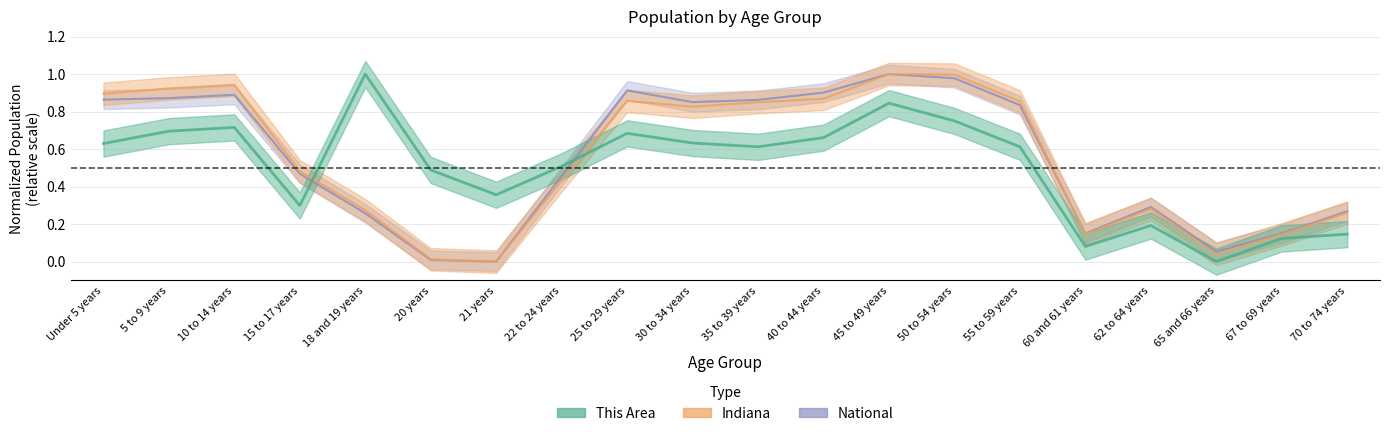

Reading right to left, transcribe all the data shown in this chart.

This Area: 70 to 74 years=0.1	67 to 69 years=0.1	65 and 66 years=0.0	62 to 64 years=0.2	60 and 61 years=0.1	55 to 59 years=0.6	50 to 54 years=0.8	45 to 49 years=0.8	40 to 44 years=0.7	35 to 39 years=0.6	30 to 34 years=0.6	25 to 29 years=0.7	22 to 24 years=0.5	21 years=0.4	20 years=0.5	18 and 19 years=1.0	15 to 17 years=0.3	10 to 14 years=0.7	5 to 9 years=0.7	Under 5 years=0.6
Indiana: 70 to 74 years=0.3	67 to 69 years=0.1	65 and 66 years=0.0	62 to 64 years=0.3	60 and 61 years=0.1	55 to 59 years=0.9	50 to 54 years=1.0	45 to 49 years=1.0	40 to 44 years=0.9	35 to 39 years=0.9	30 to 34 years=0.8	25 to 29 years=0.9	22 to 24 years=0.4	21 years=0.0	20 years=0.0	18 and 19 years=0.3	15 to 17 years=0.5	10 to 14 years=0.9	5 to 9 years=0.9	Under 5 years=0.9
National: 70 to 74 years=0.3	67 to 69 years=0.2	65 and 66 years=0.1	62 to 64 years=0.3	60 and 61 years=0.2	55 to 59 years=0.8	50 to 54 years=1.0	45 to 49 years=1.0	40 to 44 years=0.9	35 to 39 years=0.9	30 to 34 years=0.9	25 to 29 years=0.9	22 to 24 years=0.5	21 years=0.0	20 years=0.0	18 and 19 years=0.3	15 to 17 years=0.5	10 to 14 years=0.9	5 to 9 years=0.9	Under 5 years=0.9